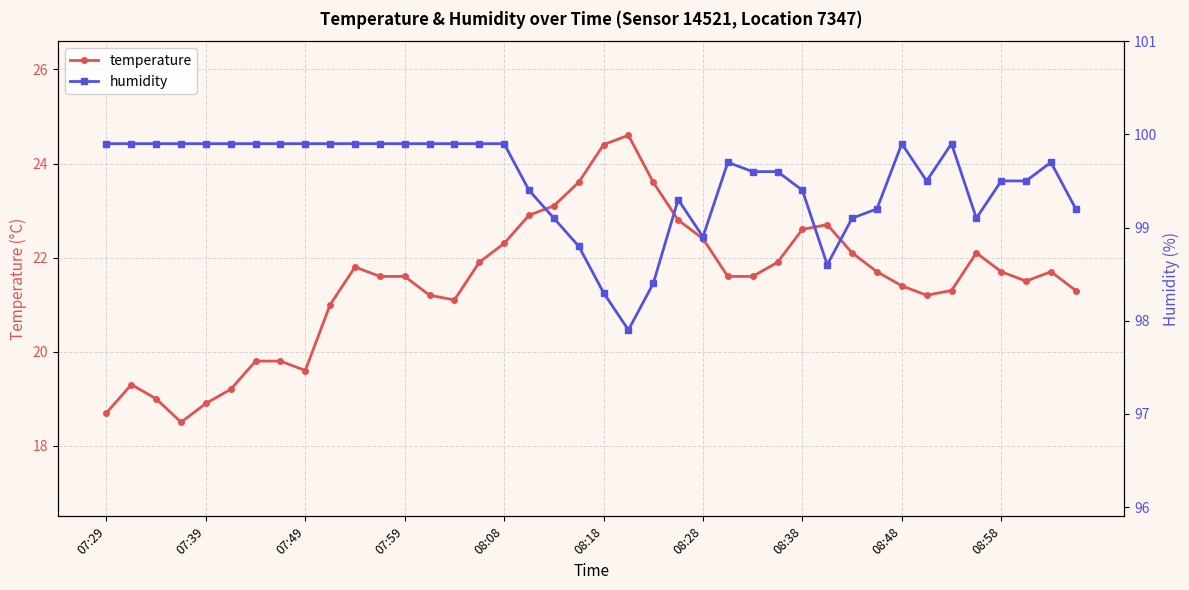

What is the highest value of the temperature series?

24.6